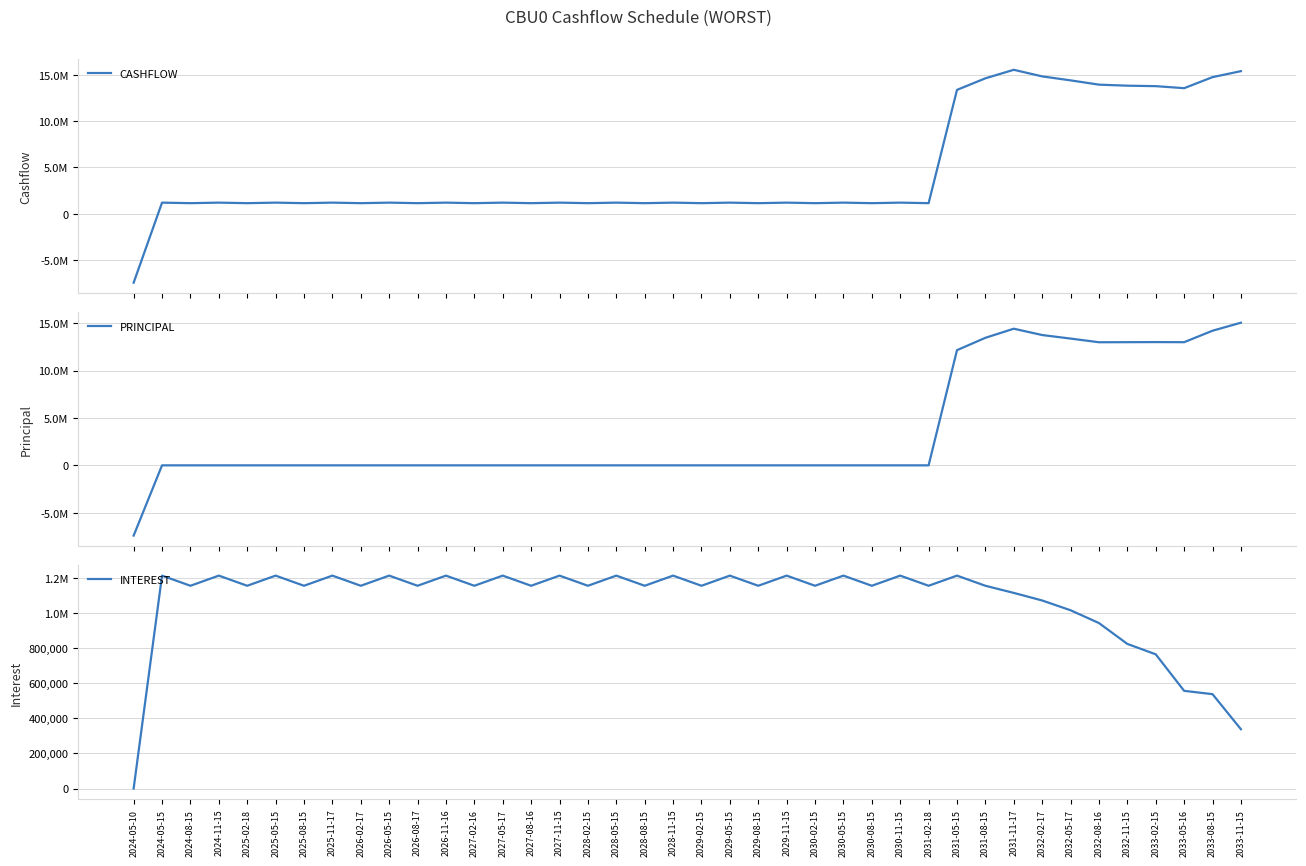

What is the label of the 26th point from the right?

2027-08-16